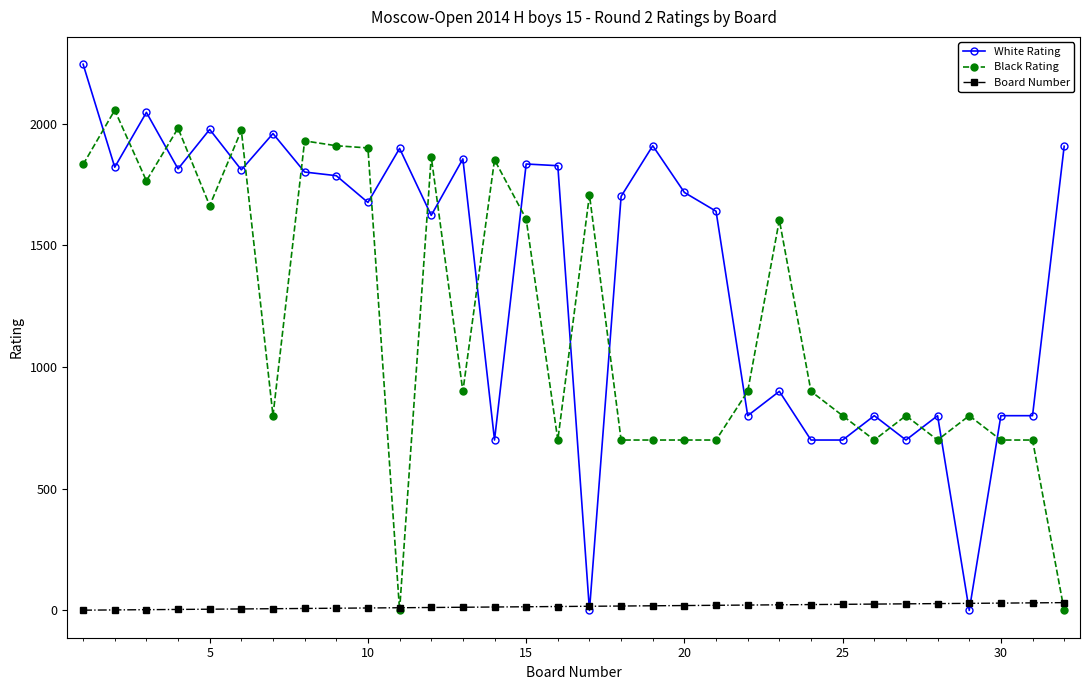

List the series in order of their peak value, lowest first.

Board Number, Black Rating, White Rating